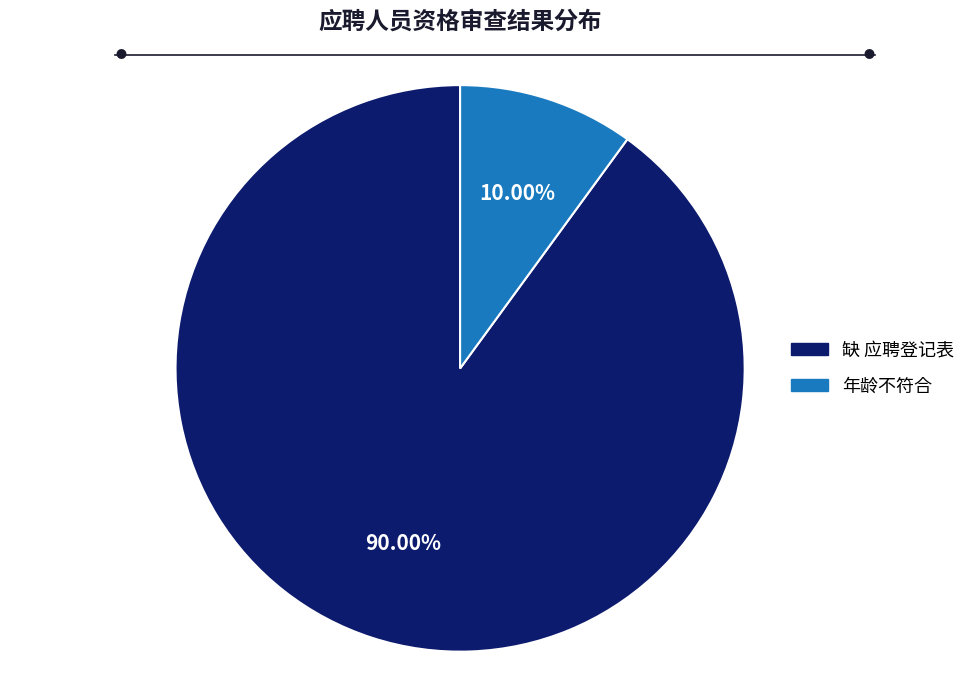

Which slice is the largest?

缺 应聘登记表